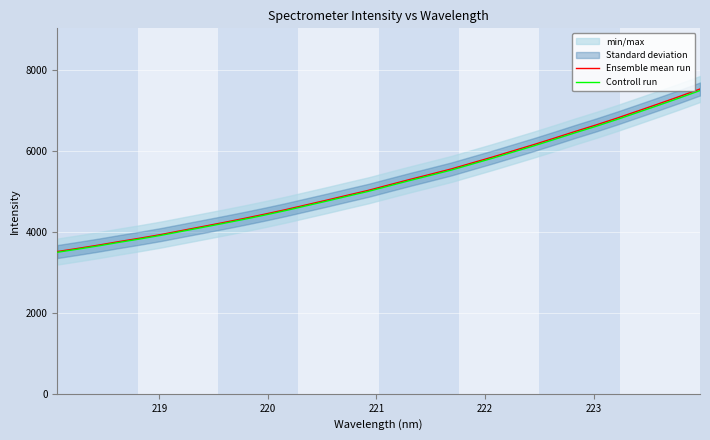

What is the lowest value of the Controll run series?

3496.7